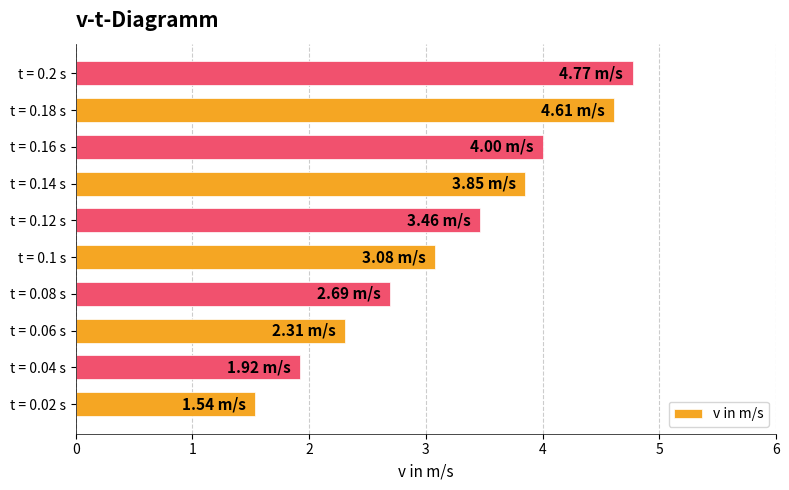

Which has a higher value, t = 0.1 s or t = 0.12 s?

t = 0.12 s